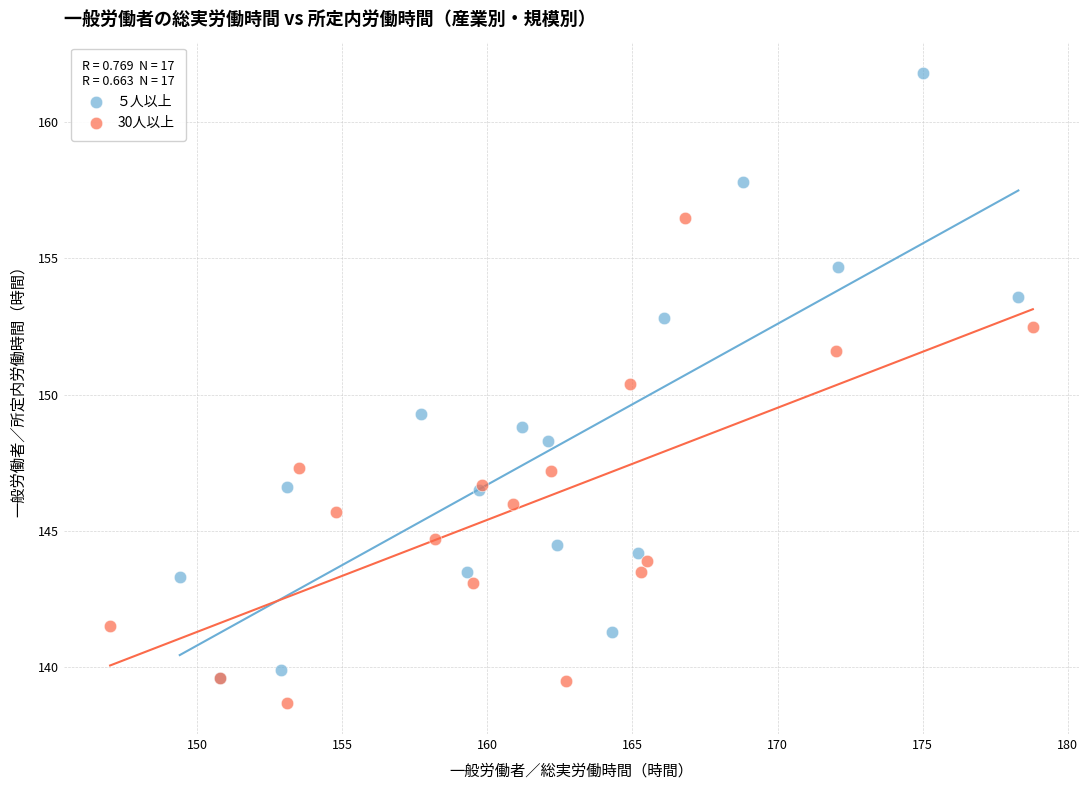

Which series reaches the maximum Y coordinate?

５人以上